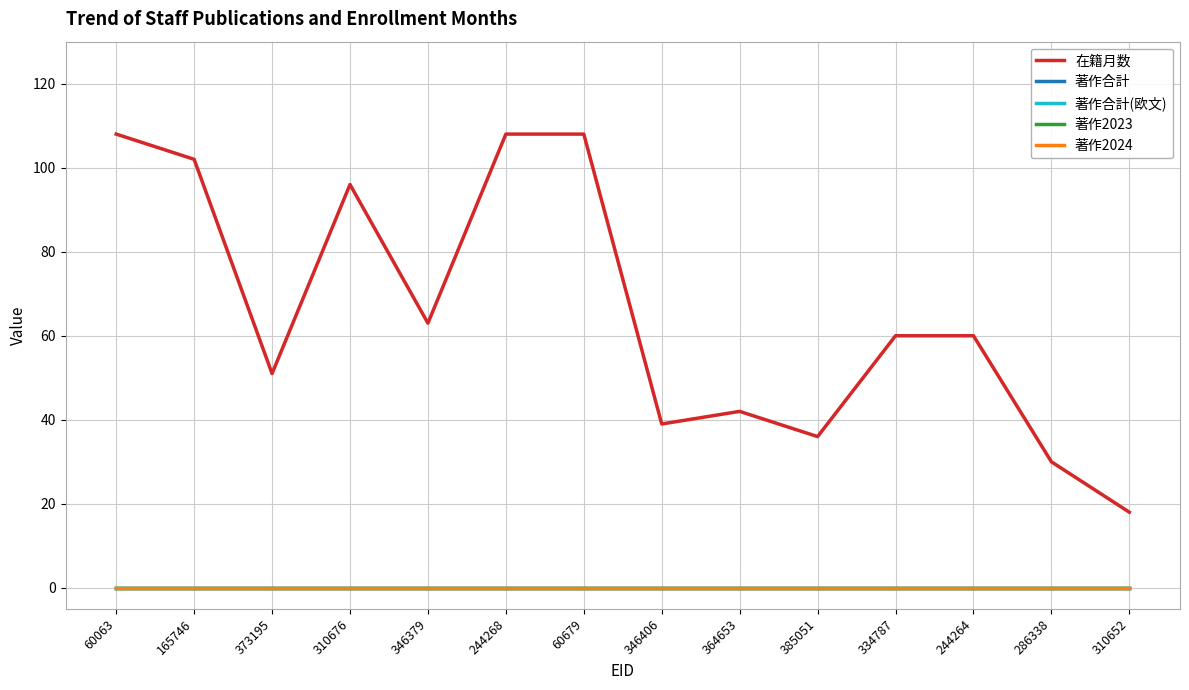

Does the chart display data point markers on the line(s)?

No